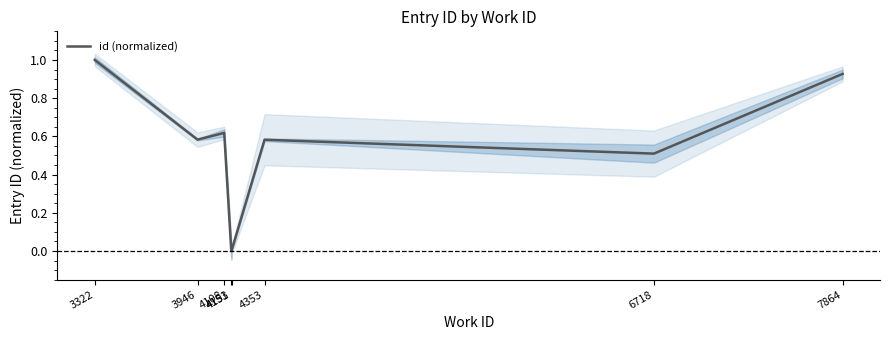

List the labels in order of value, smallest first.

4151, 4153, 6718, 4353, 3946, 4108, 7864, 3322